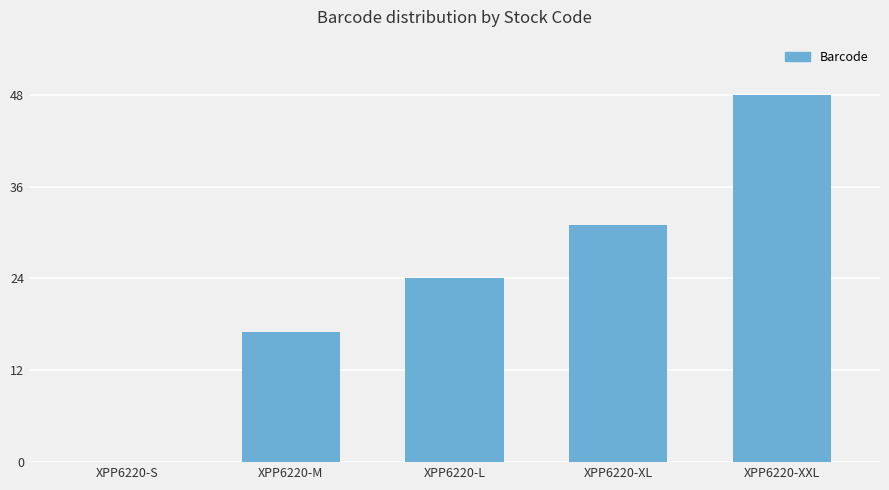

Is it true that the value at XPP6220-XL is 13?

False